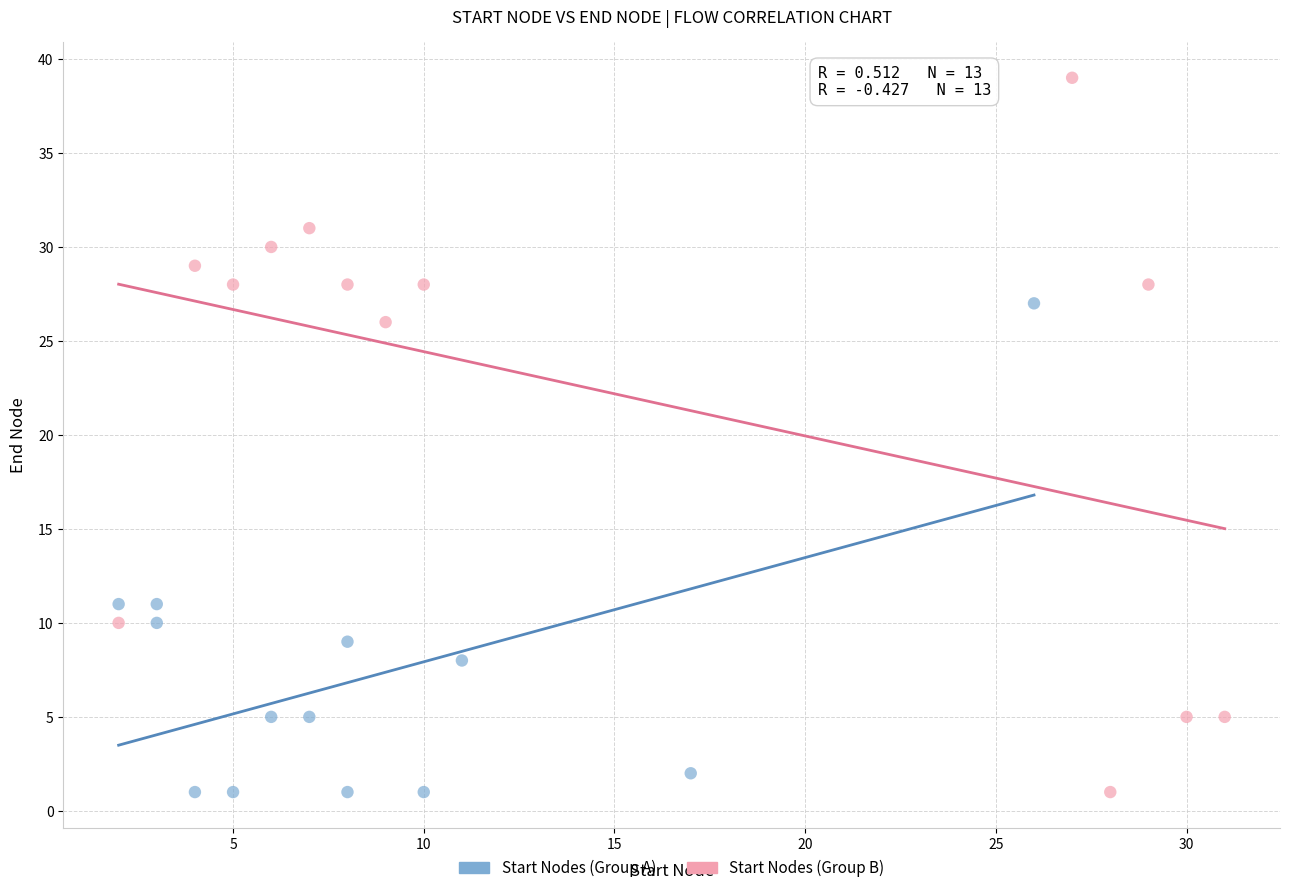

Which series has the widest spread of Y values?

Start Nodes (Group B)